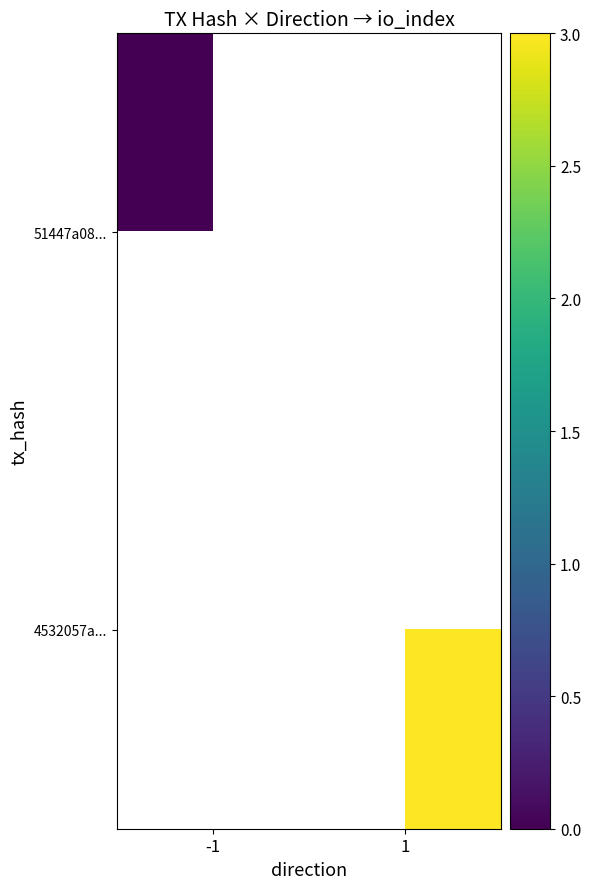

Is the value of 51447a08... at -1 greater than the value of 4532057a... at 1?

No